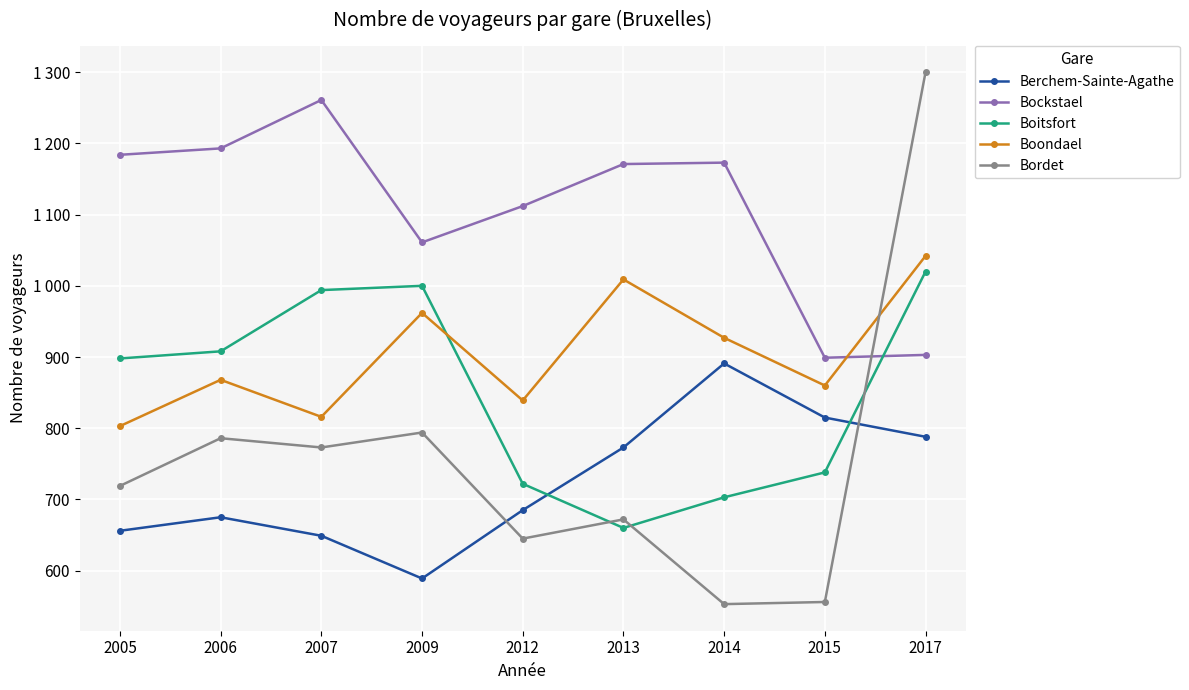

Is this an area chart (filled region under the line)?

No